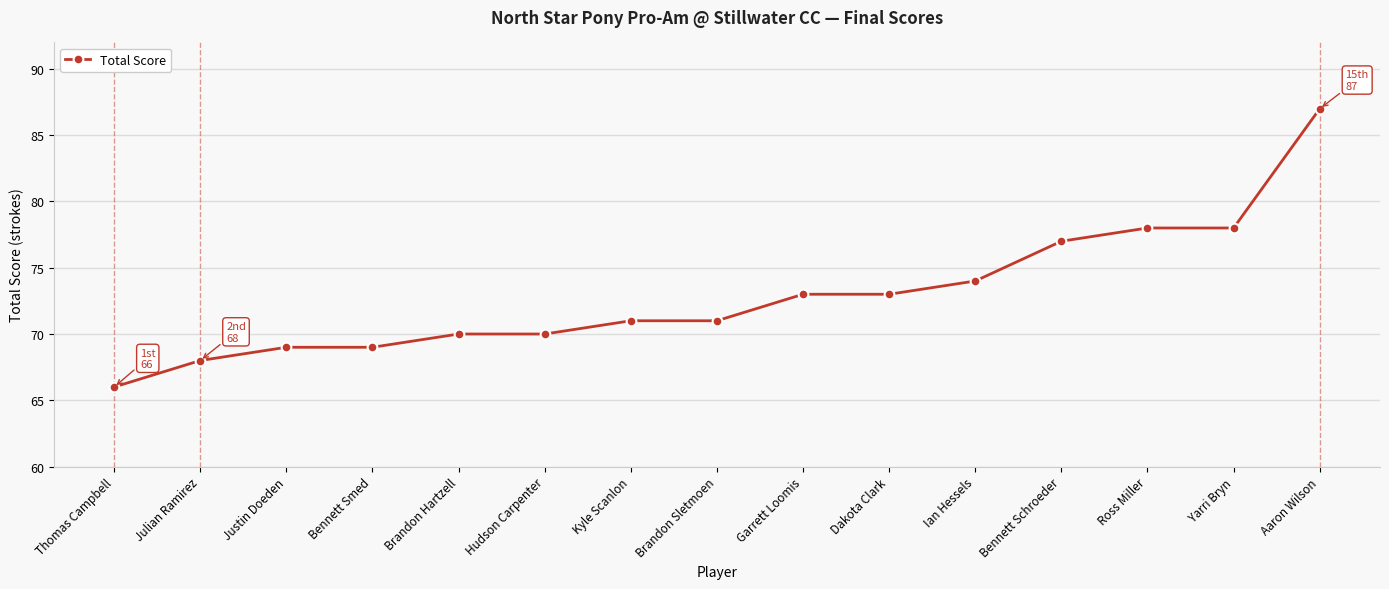

What is the label of the 7th point from the left?

Kyle Scanlon